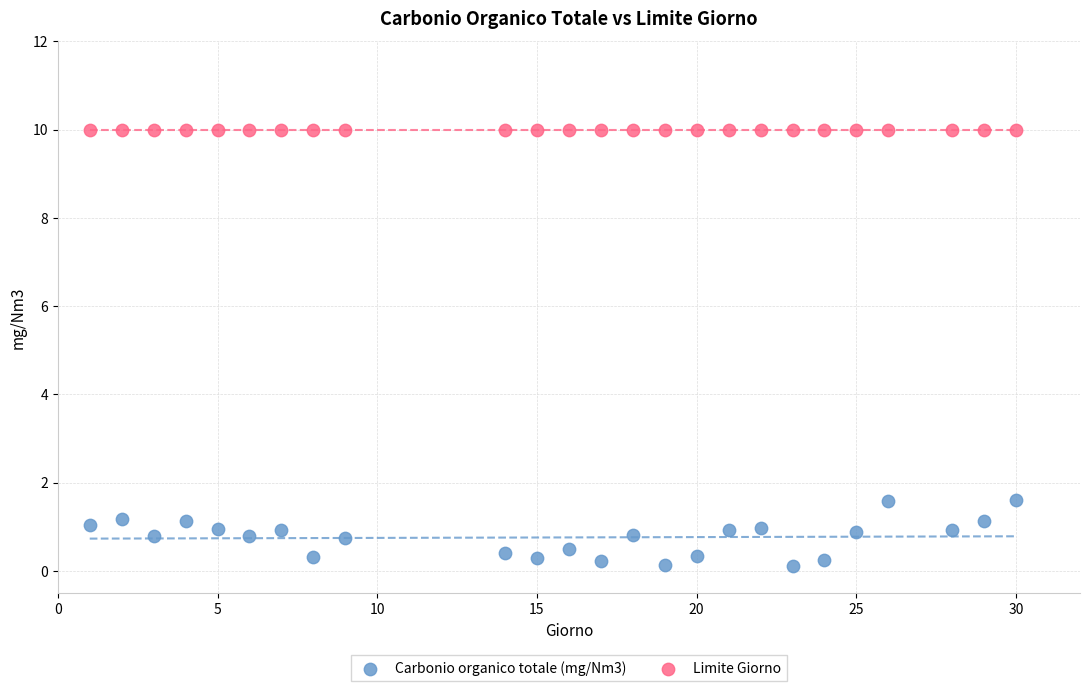

Which series reaches the minimum Y coordinate?

Carbonio organico totale (mg/Nm3)